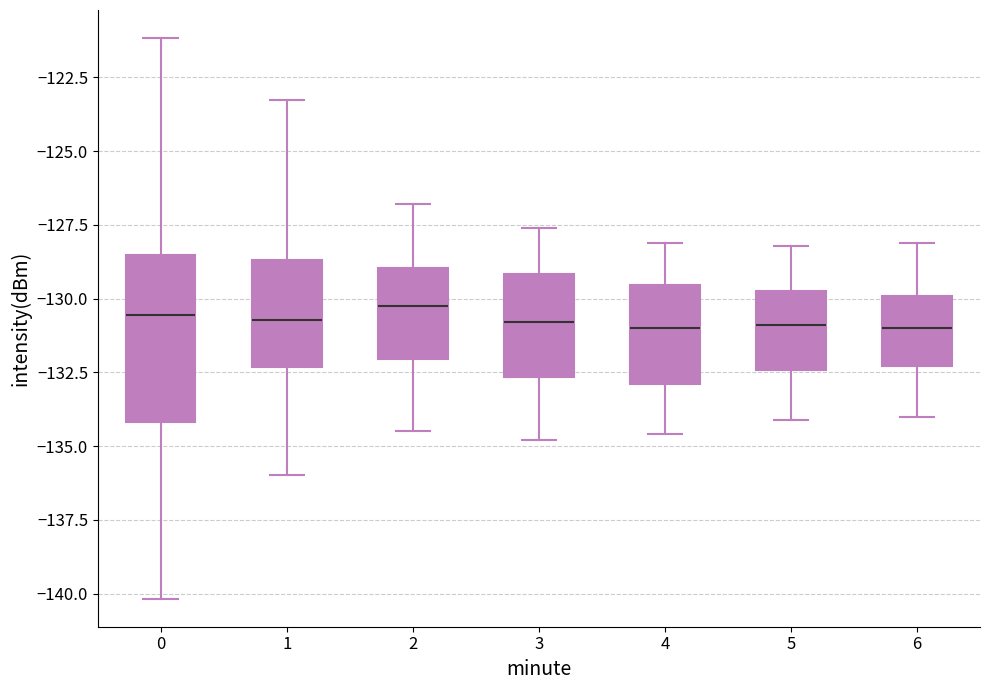

Reading left to right, read every box against the y-axis: the position of its median line, the range the box covers, and the ends of its whiskers. The values are not printed on the chart, so give them approximately, as read against the axis.

0: median -130.5, box -134.0 to -128.5, whiskers -140.0 to -121.0
1: median -130.5, box -132.5 to -128.5, whiskers -136.0 to -123.5
2: median -130.0, box -132.0 to -129.0, whiskers -134.5 to -127.0
3: median -131.0, box -132.5 to -129.0, whiskers -135.0 to -127.5
4: median -131.0, box -133.0 to -129.5, whiskers -134.5 to -128.0
5: median -131.0, box -132.5 to -129.5, whiskers -134.0 to -128.0
6: median -131.0, box -132.5 to -130.0, whiskers -134.0 to -128.0